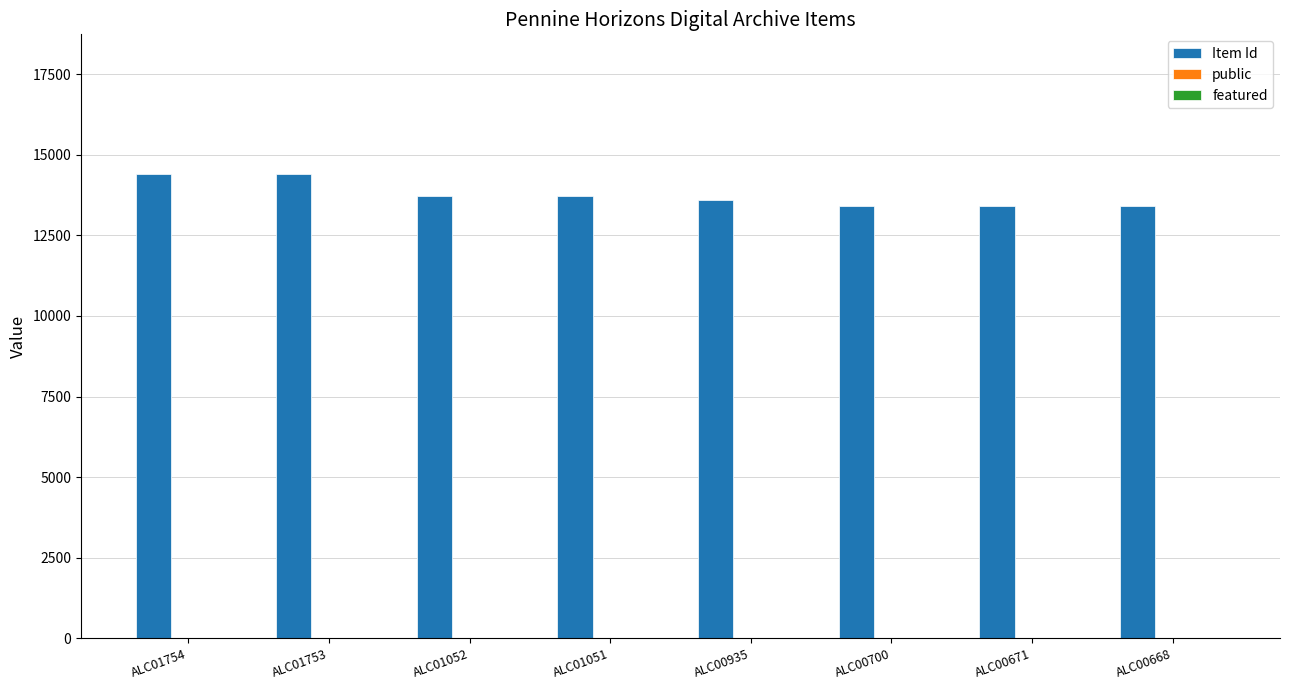

What is the sum of all Item Id values?

110057